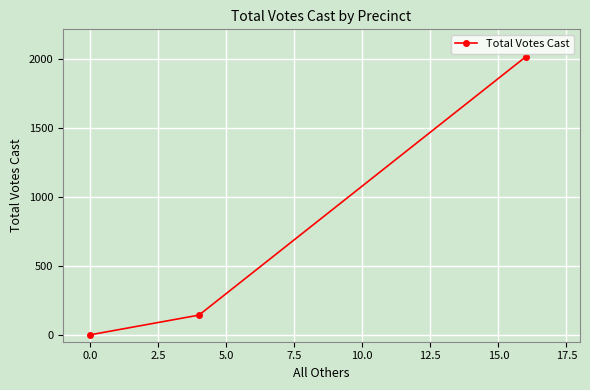

What is the difference between the maximum and minimum values?

2015